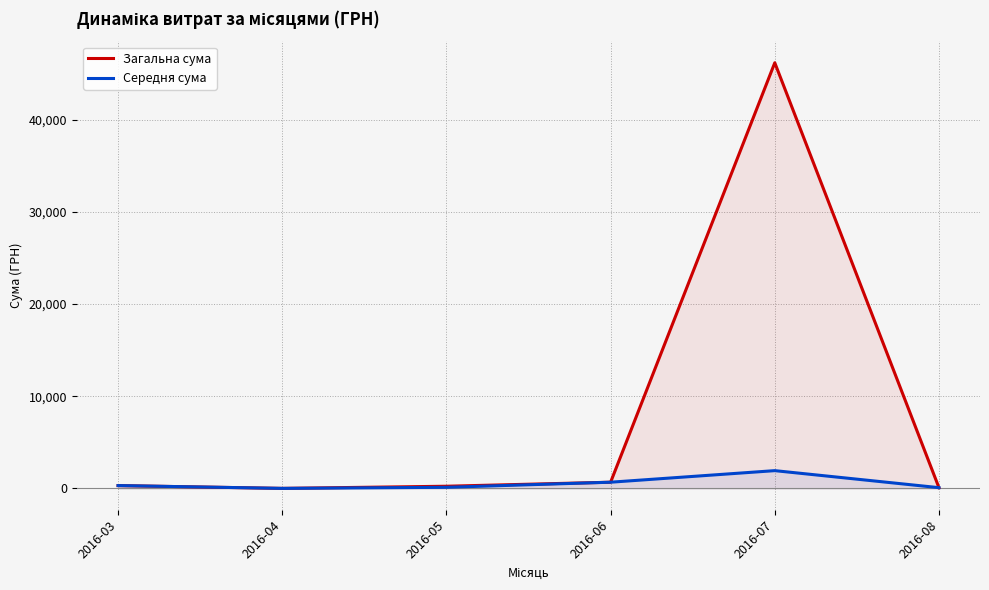

True or false: Середня сума has more than 1 points higher than both neighbors.

False